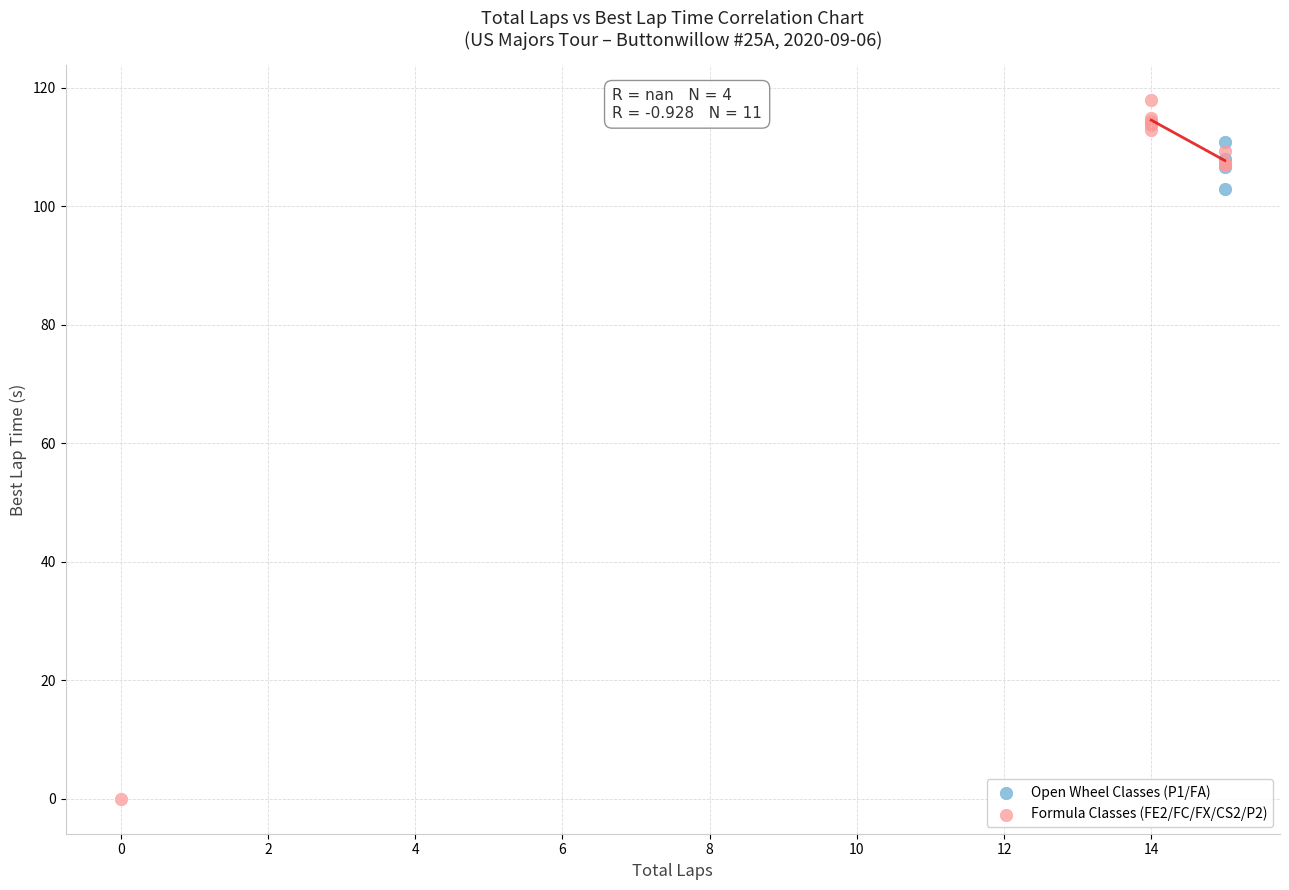

Which series contains the highest Y value?

Formula Classes (FE2/FC/FX/CS2/P2)